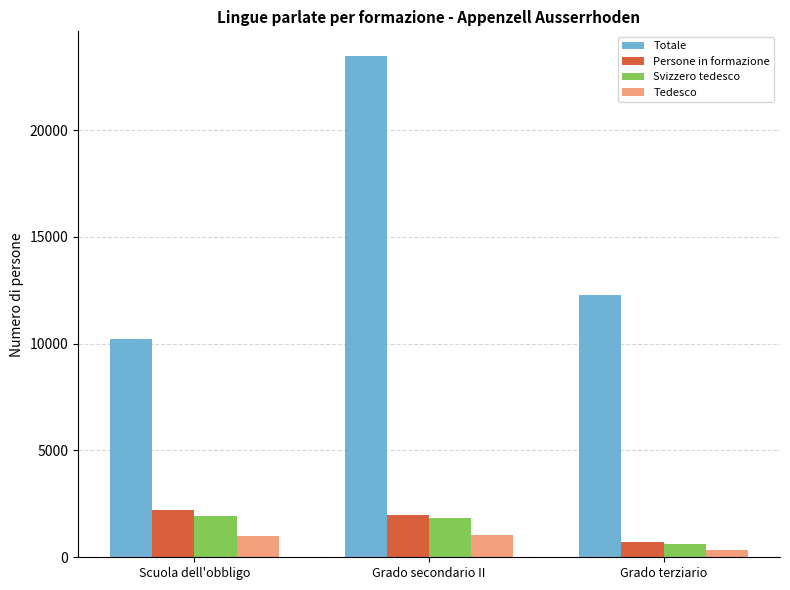

The value of Totale at Grado terziario is 21985.1. True or false?

False